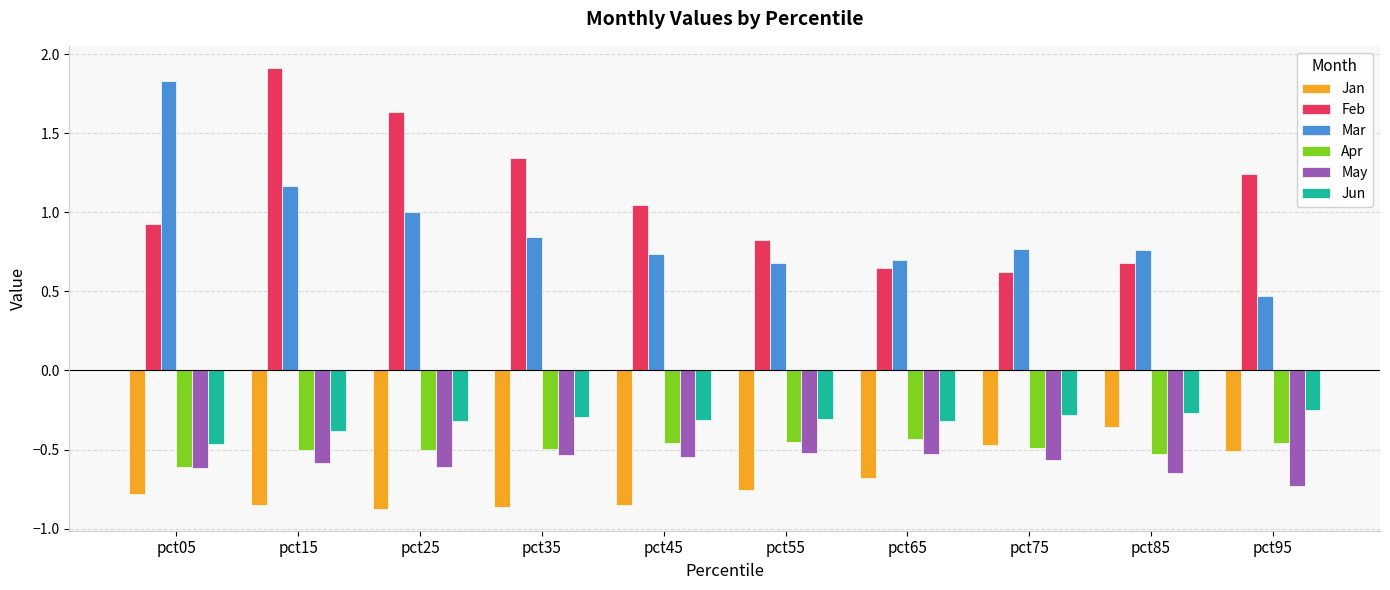

Which series has the largest total across all categories?

Feb